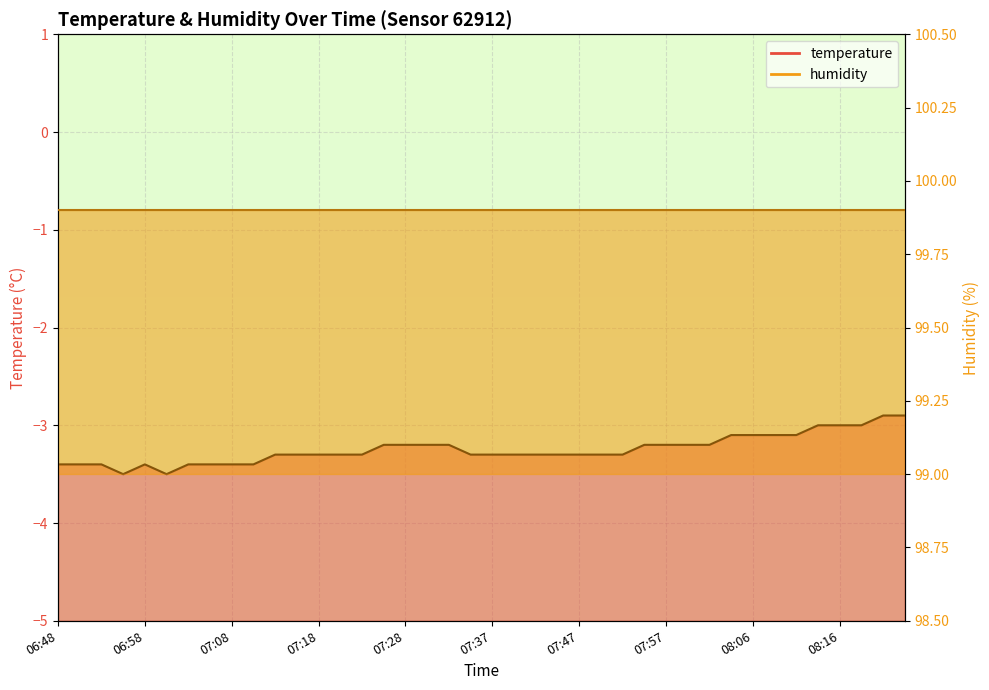

The chart shows a value of -6.0 at 07:08. True or false?

False